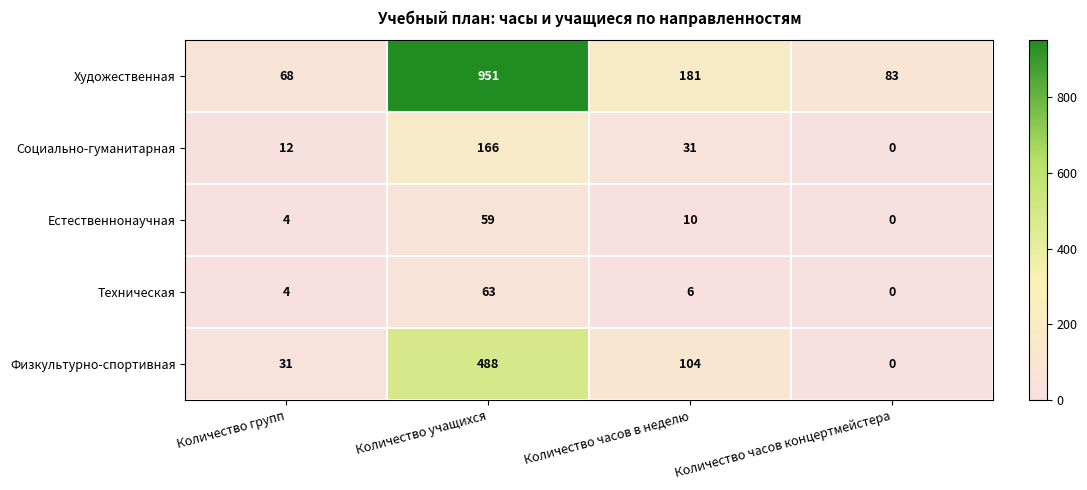

Which series has the largest total across all categories?

Художественная